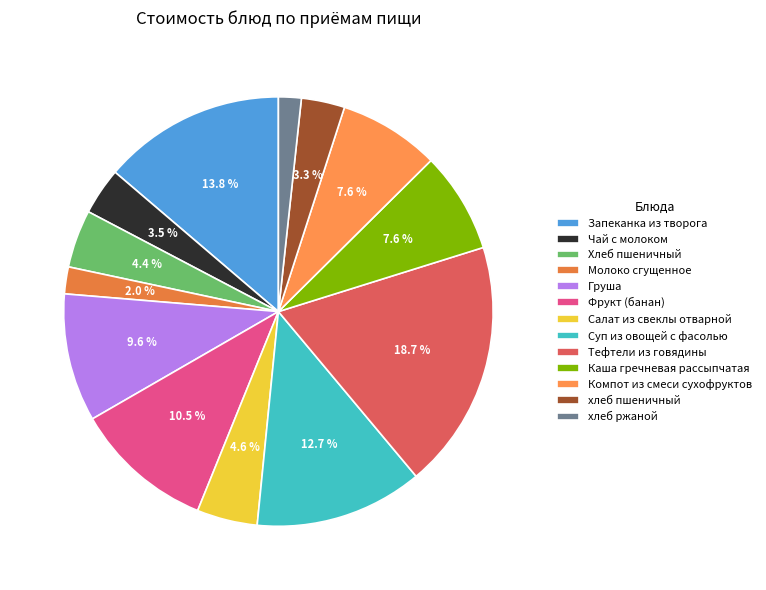

Does Фрукт (банан) account for over 50% of the chart?

No